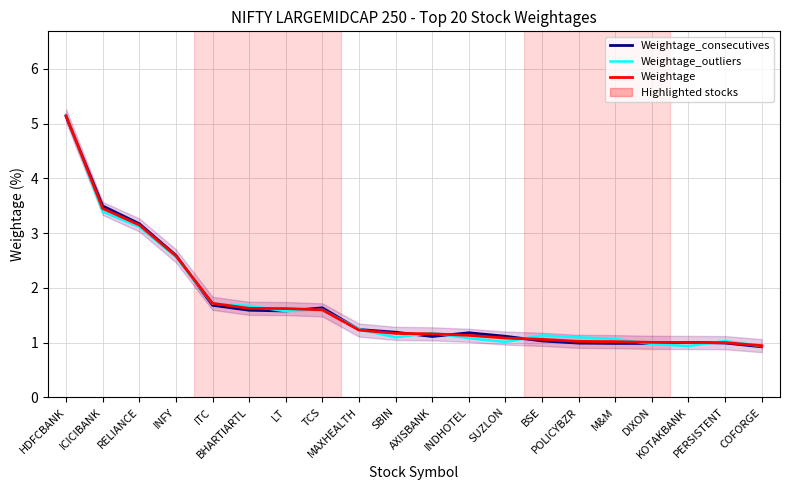

What are all the series names shown in the legend?

Weightage_consecutives, Weightage_outliers, Weightage